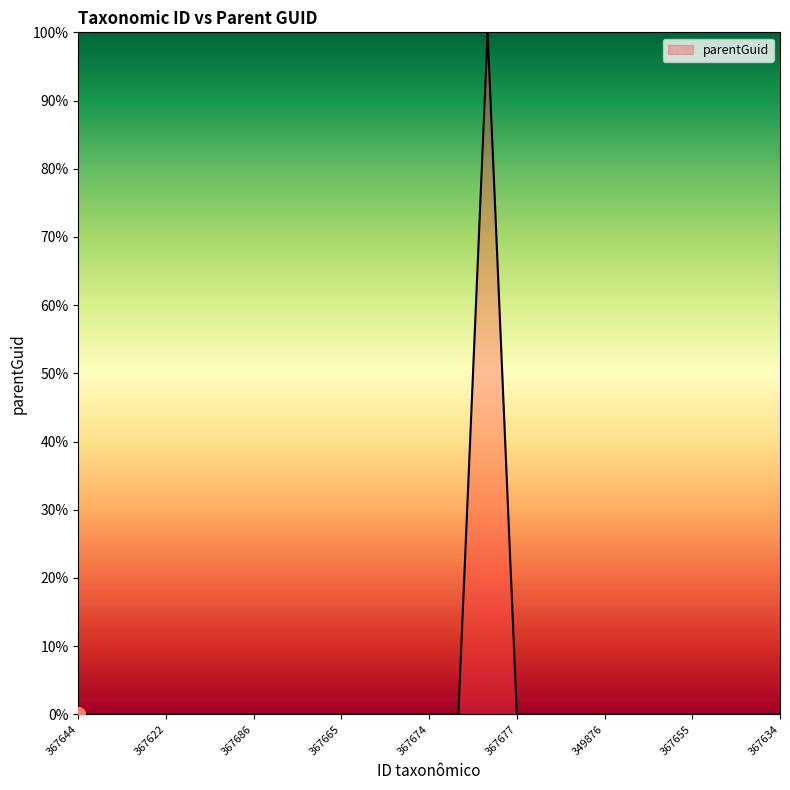

What is the maximum value shown in the chart?

100